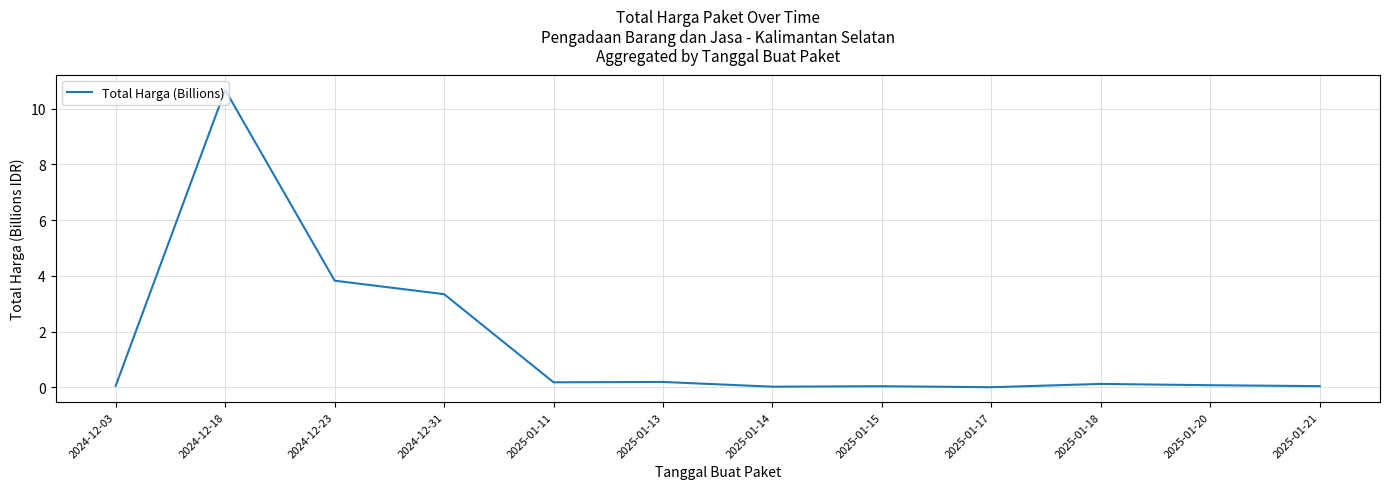

What is the difference between the maximum and minimum values?

10.7